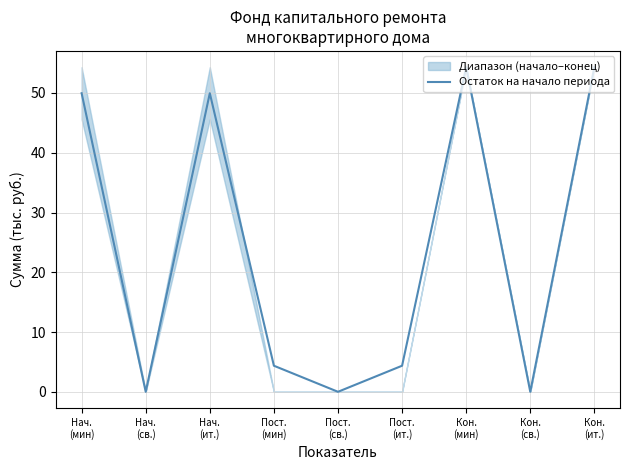

What is the difference between the maximum and second lowest values?

54.3